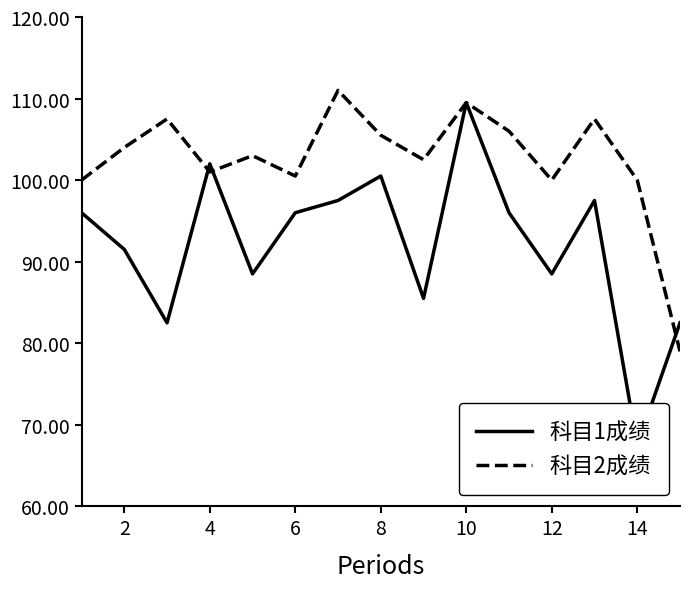

What is the highest value of the 科目2成绩 series?

111.0